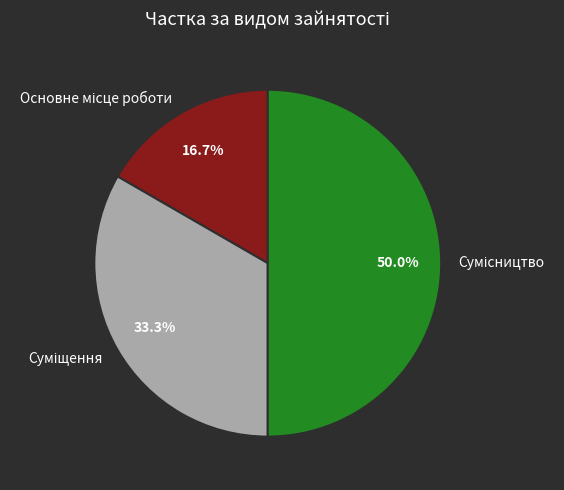

Combined, do Сумісництво and Основне місце роботи account for over 50%?

Yes